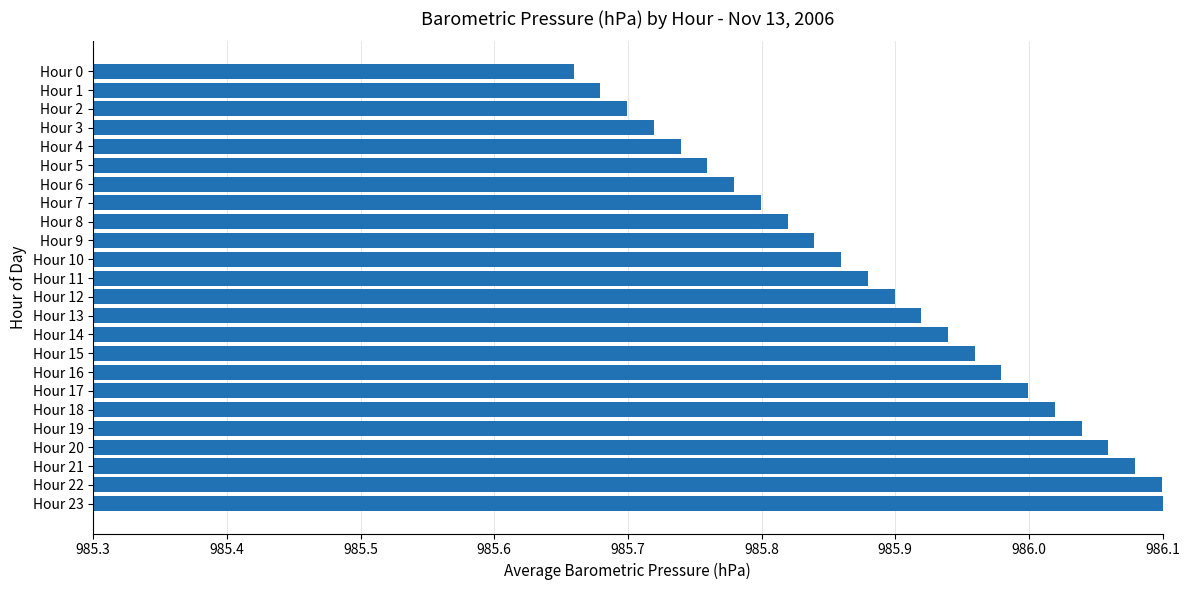

The chart shows a value of 680.9 at Hour 17. True or false?

False